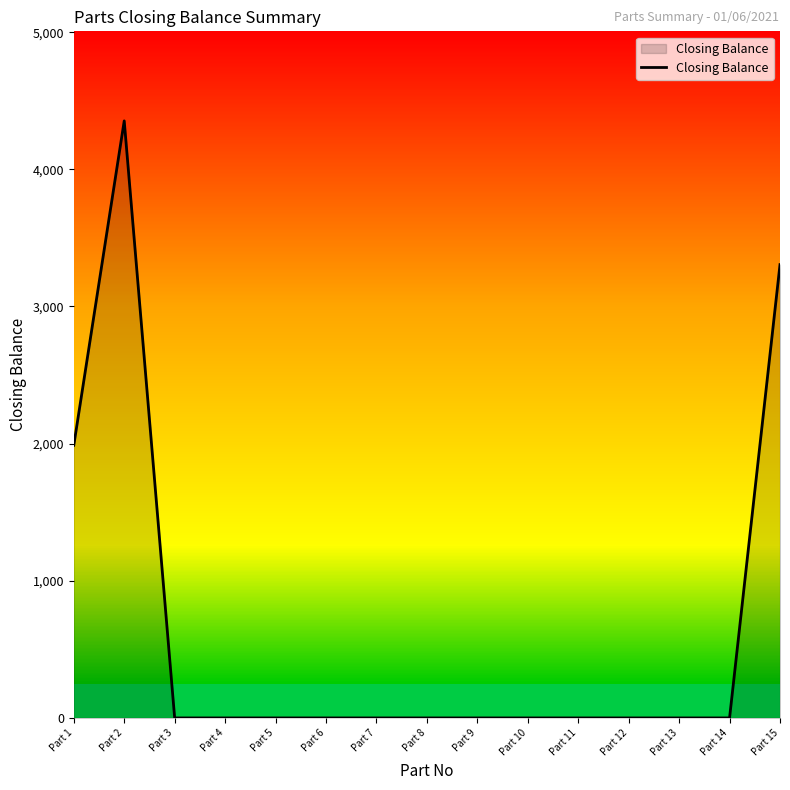

How many lines are shown in the chart?

1